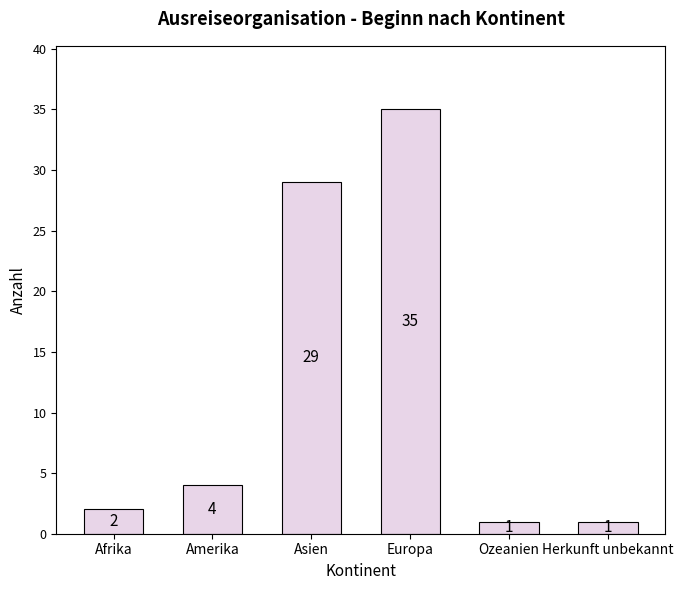

What is the label of the 1st bar from the right?

Herkunft unbekannt